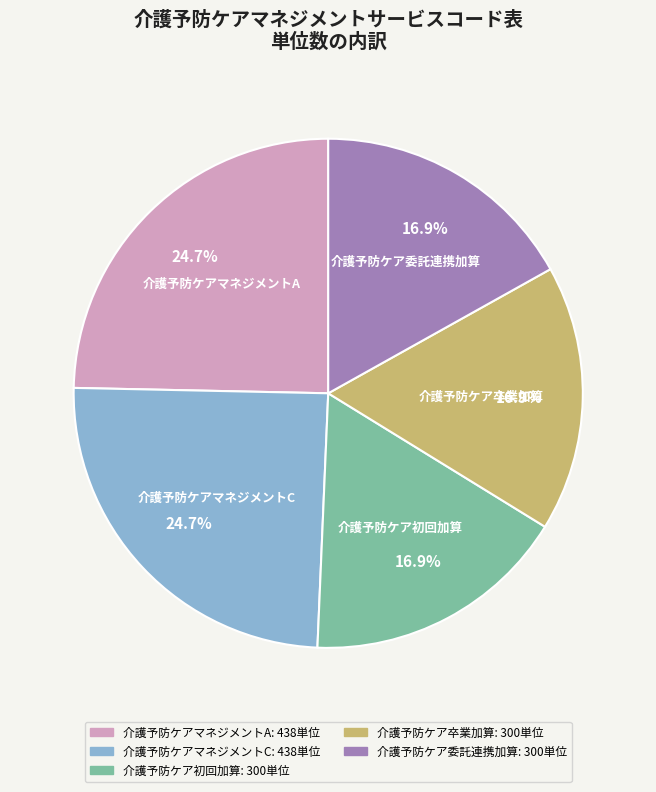

Which has a higher value, 介護予防ケア卒業加算 or 介護予防ケアマネジメントA?

介護予防ケアマネジメントA